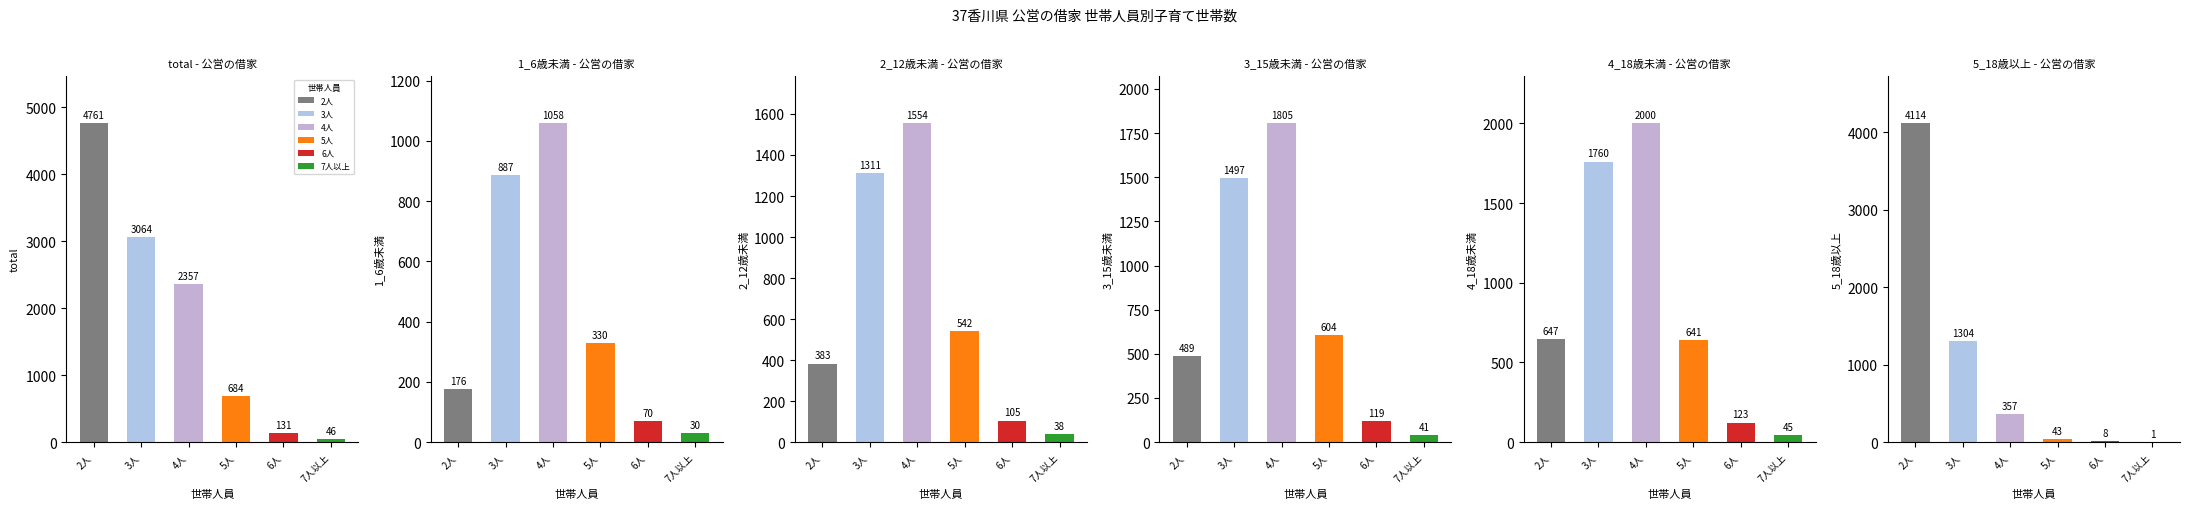

Where is 4_18歳未満 nearest to the value 1022?

2人